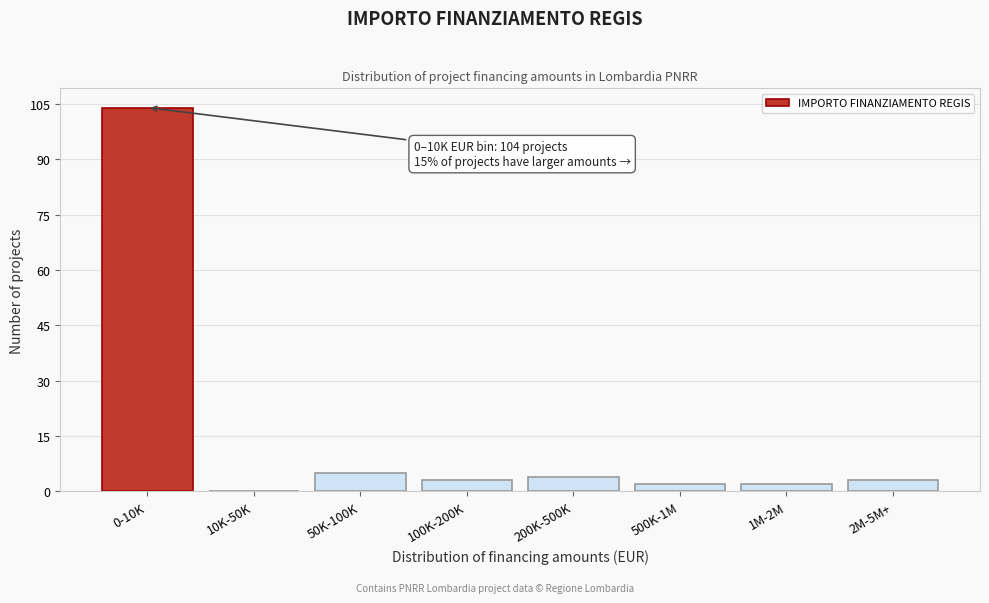

Reading left to right, transcribe all the data shown in this chart.

0-10K=104	10K-50K=0	50K-100K=5	100K-200K=3	200K-500K=4	500K-1M=2	1M-2M=2	2M-5M+=3